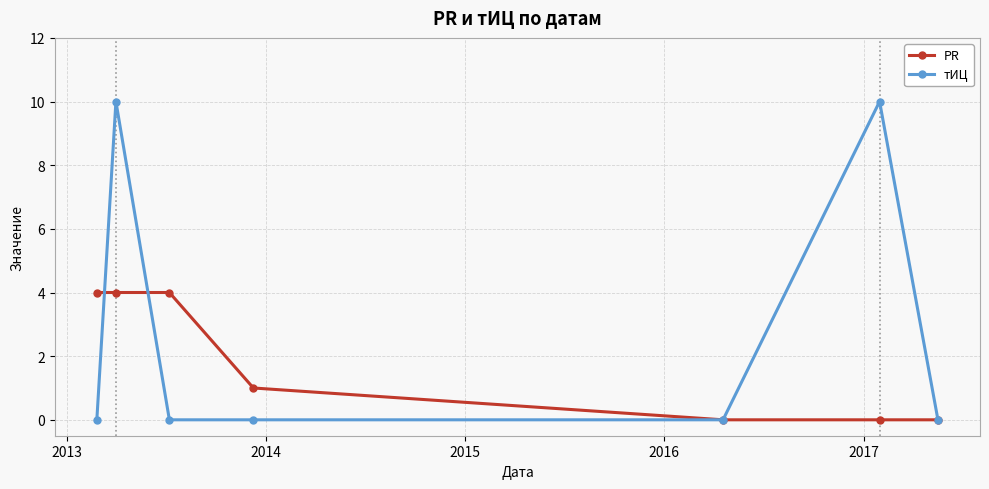

Rank the series by their average value, from lowest to highest.

PR, тИЦ